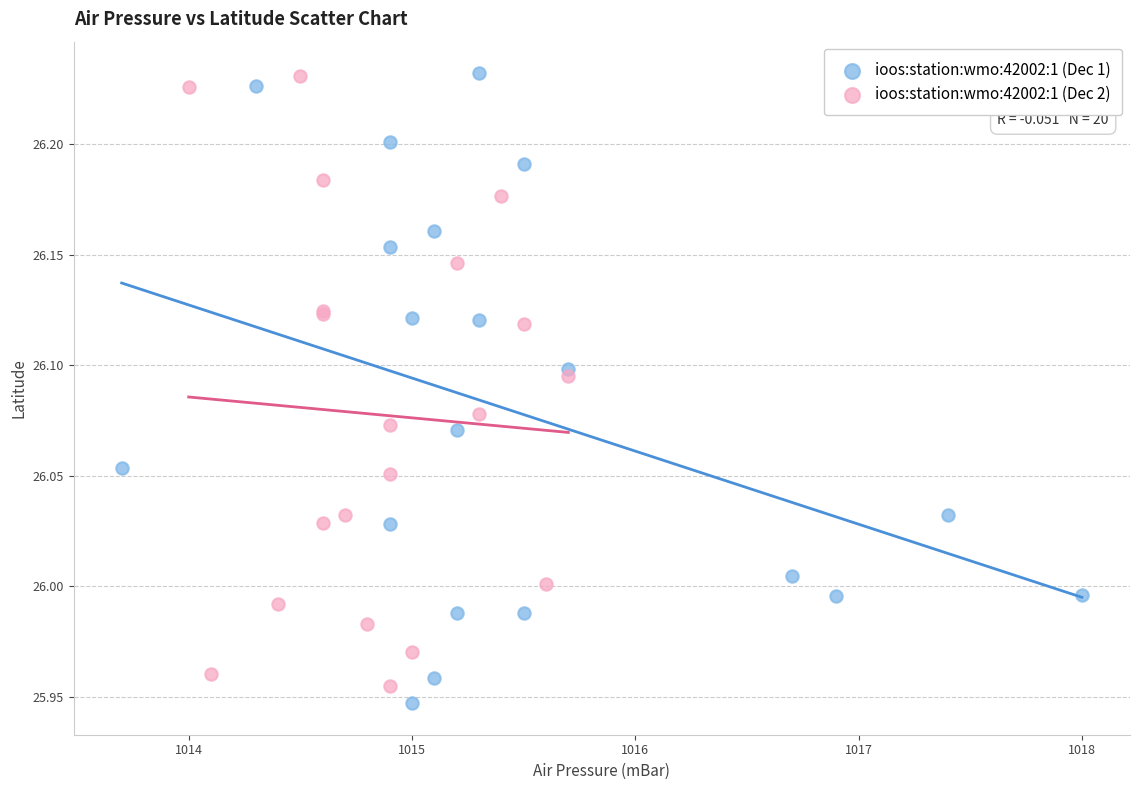

Which series reaches the minimum Y coordinate?

ioos:station:wmo:42002:1 (Dec 1)